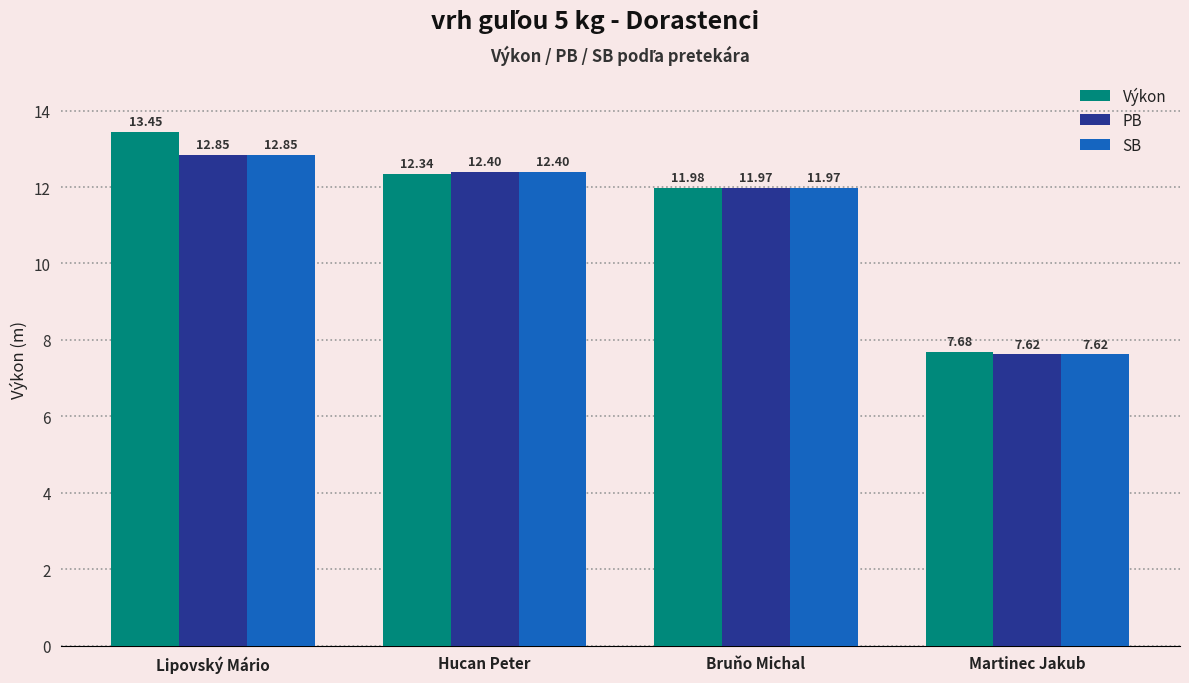

What is the label of the 2nd bar from the left?

Hucan Peter